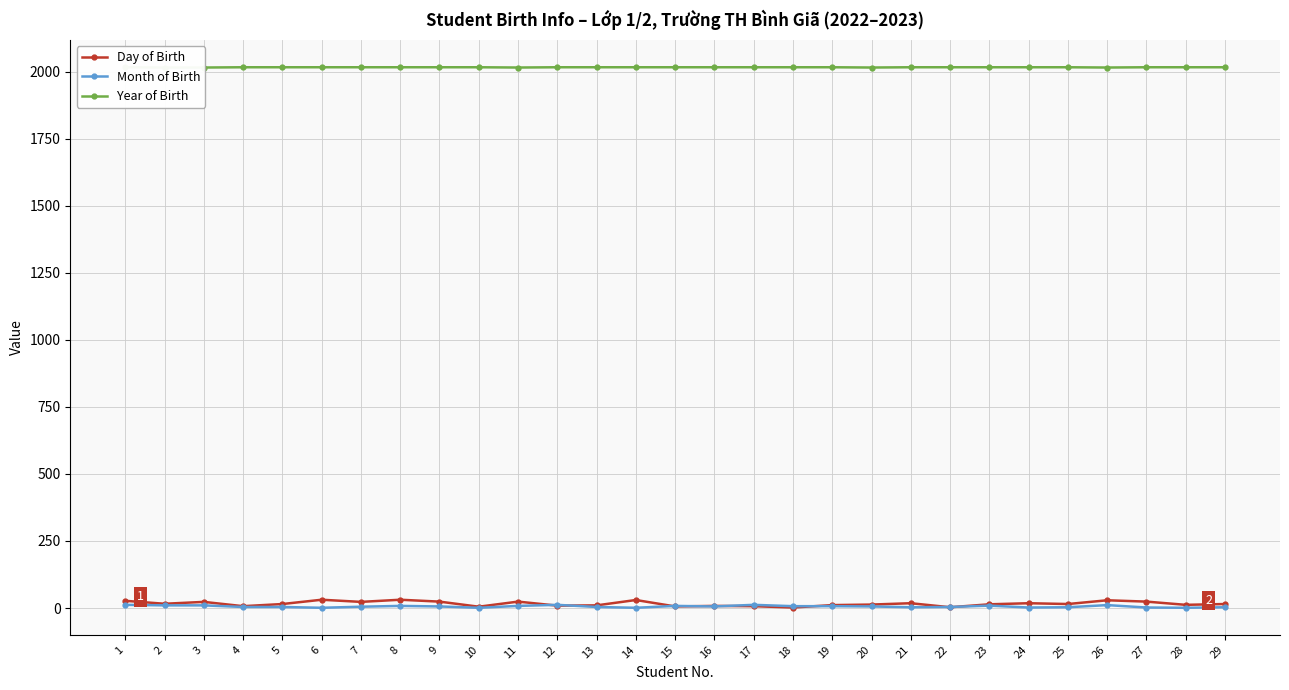

What is the minimum value shown in the chart?

1